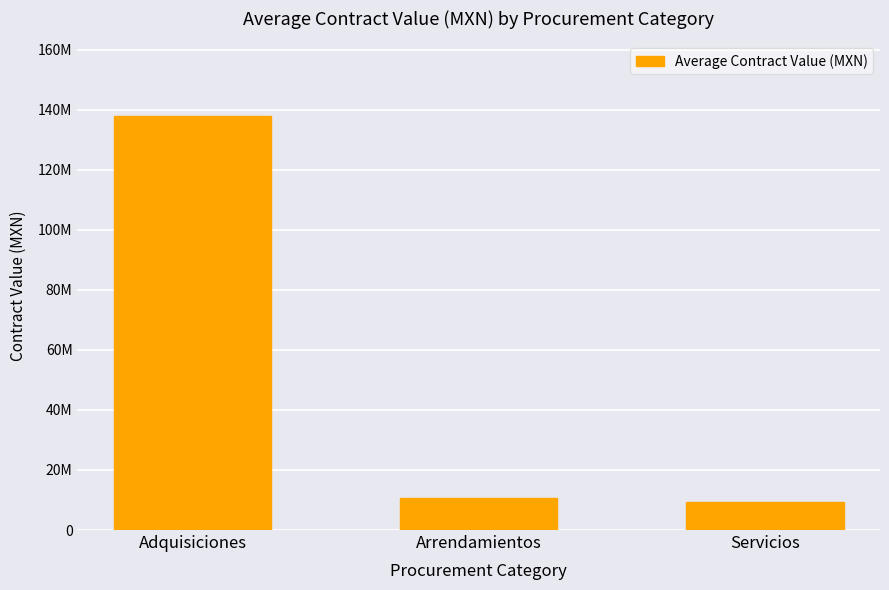

Does the chart contain any negative values?

No